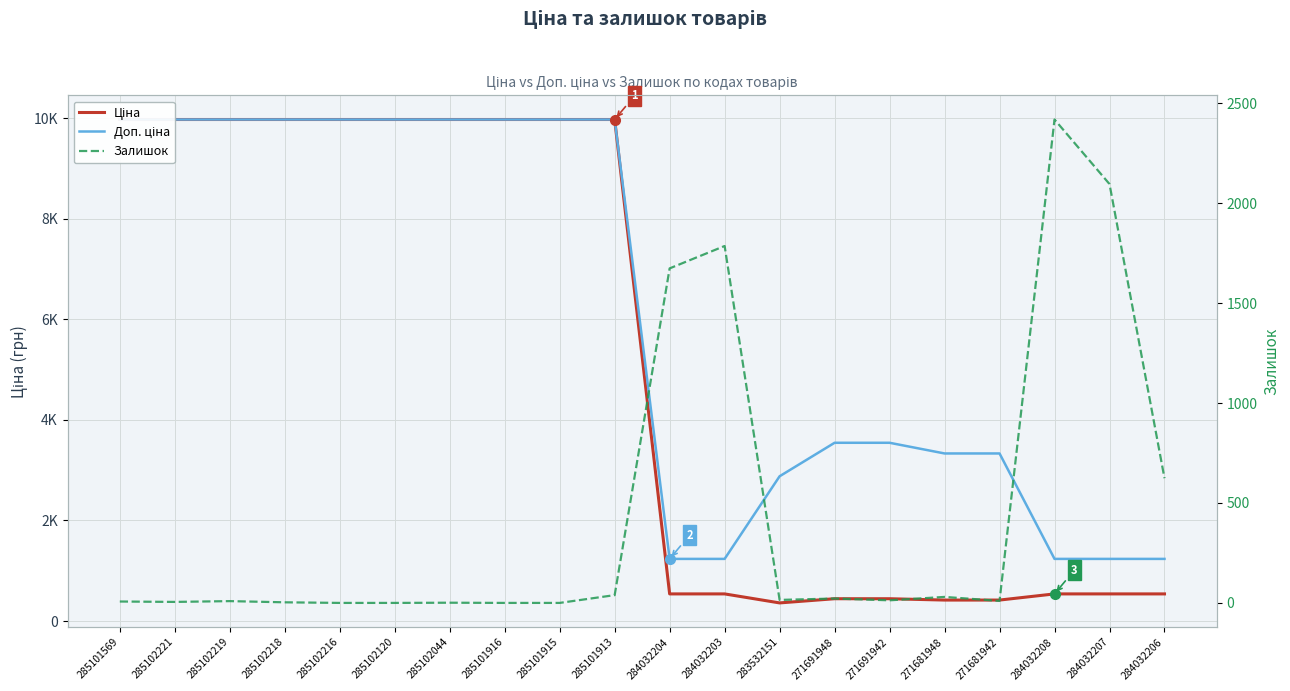

What is the average value of the Доп. ціна series?

6128.0